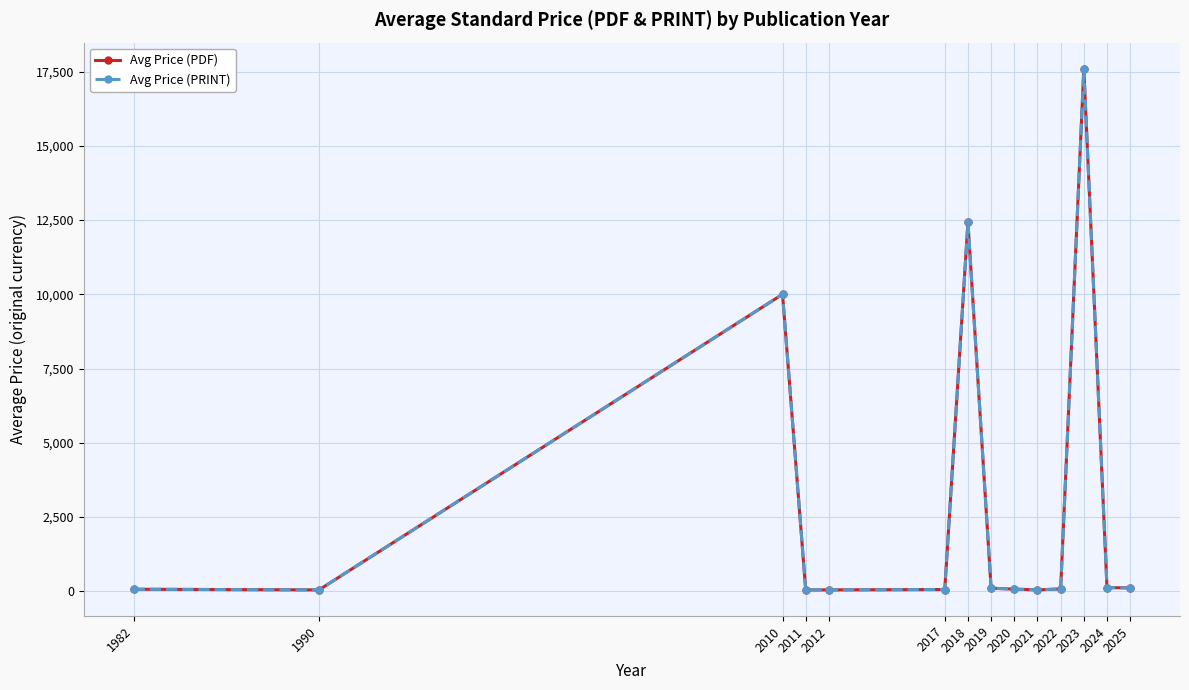

Rank the series at 2011 from lowest to highest value.

Avg Price (PDF), Avg Price (PRINT)